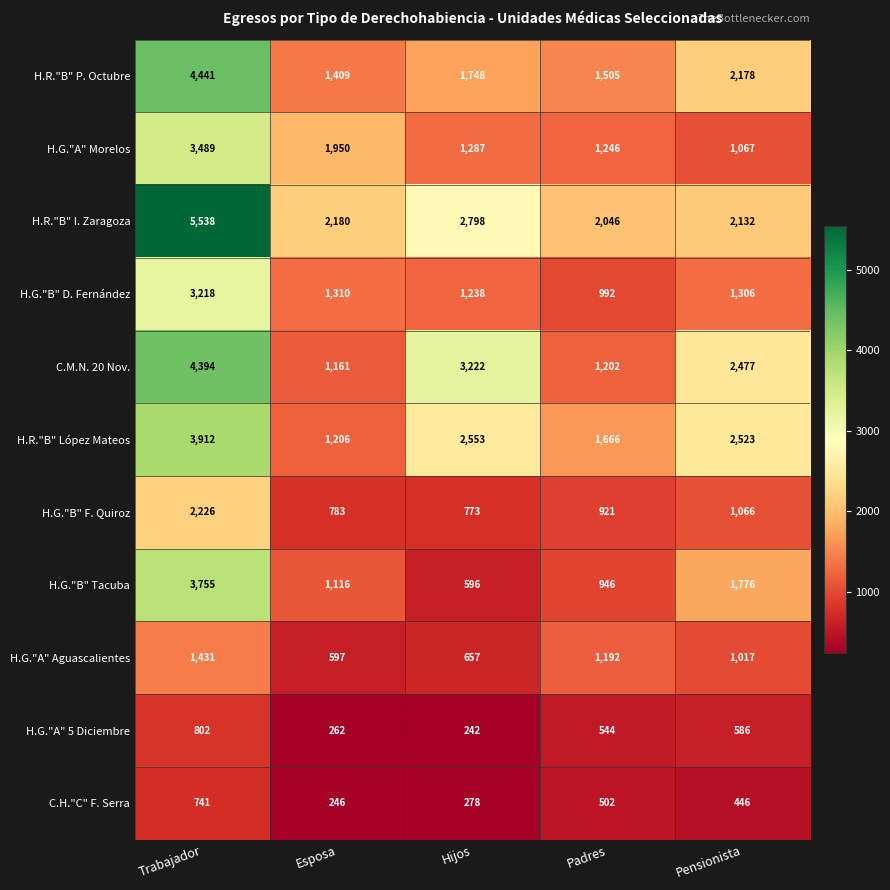

True or false: H.R."B" I. Zaragoza has a value of 937 at Hijos.

False